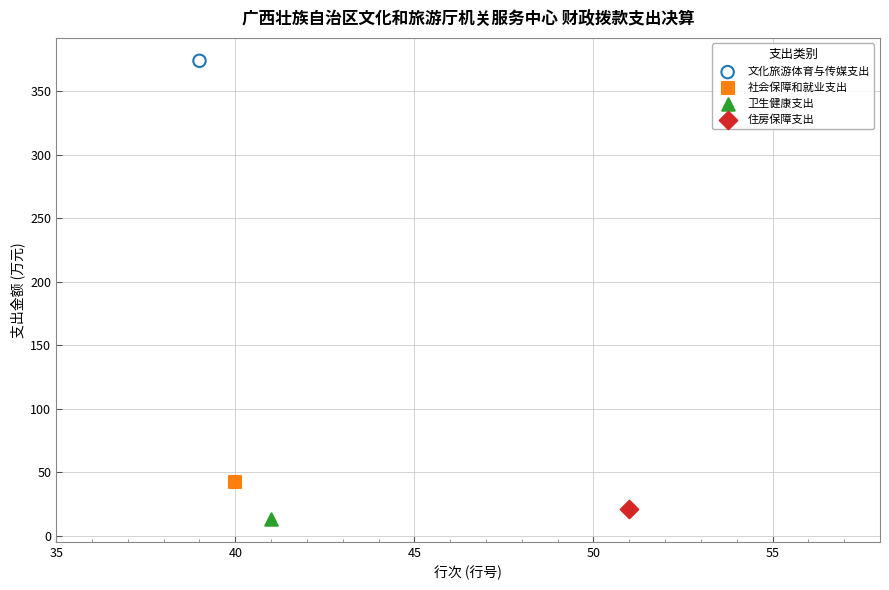

What are all the series names shown in the legend?

文化旅游体育与传媒支出, 社会保障和就业支出, 卫生健康支出, 住房保障支出